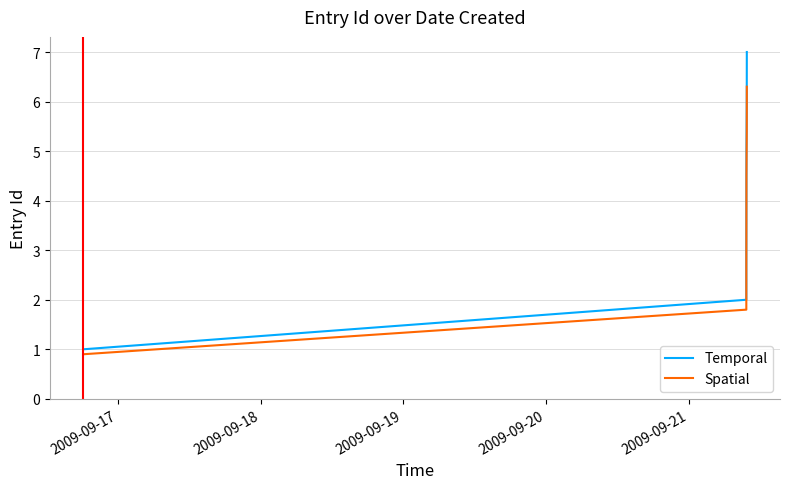

How many lines are shown in the chart?

2